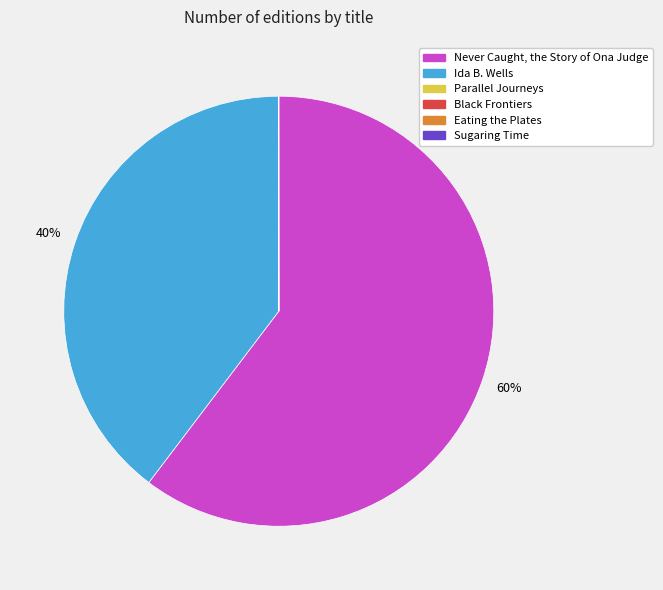

What is the largest slice in the pie chart?

Never Caught, the Story of Ona Judge